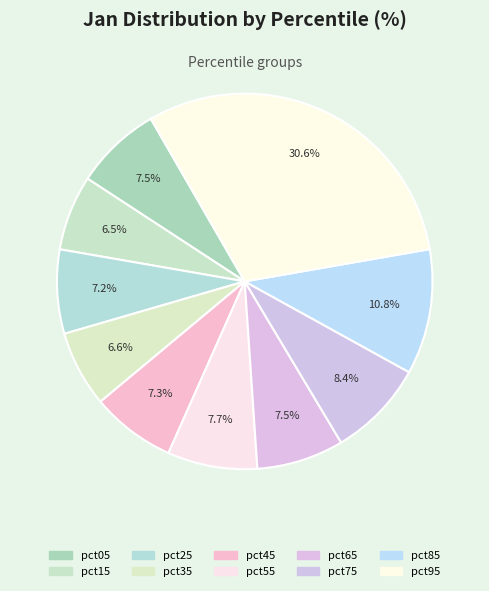

To the nearest percent, what portion does pct05 represent?

7%